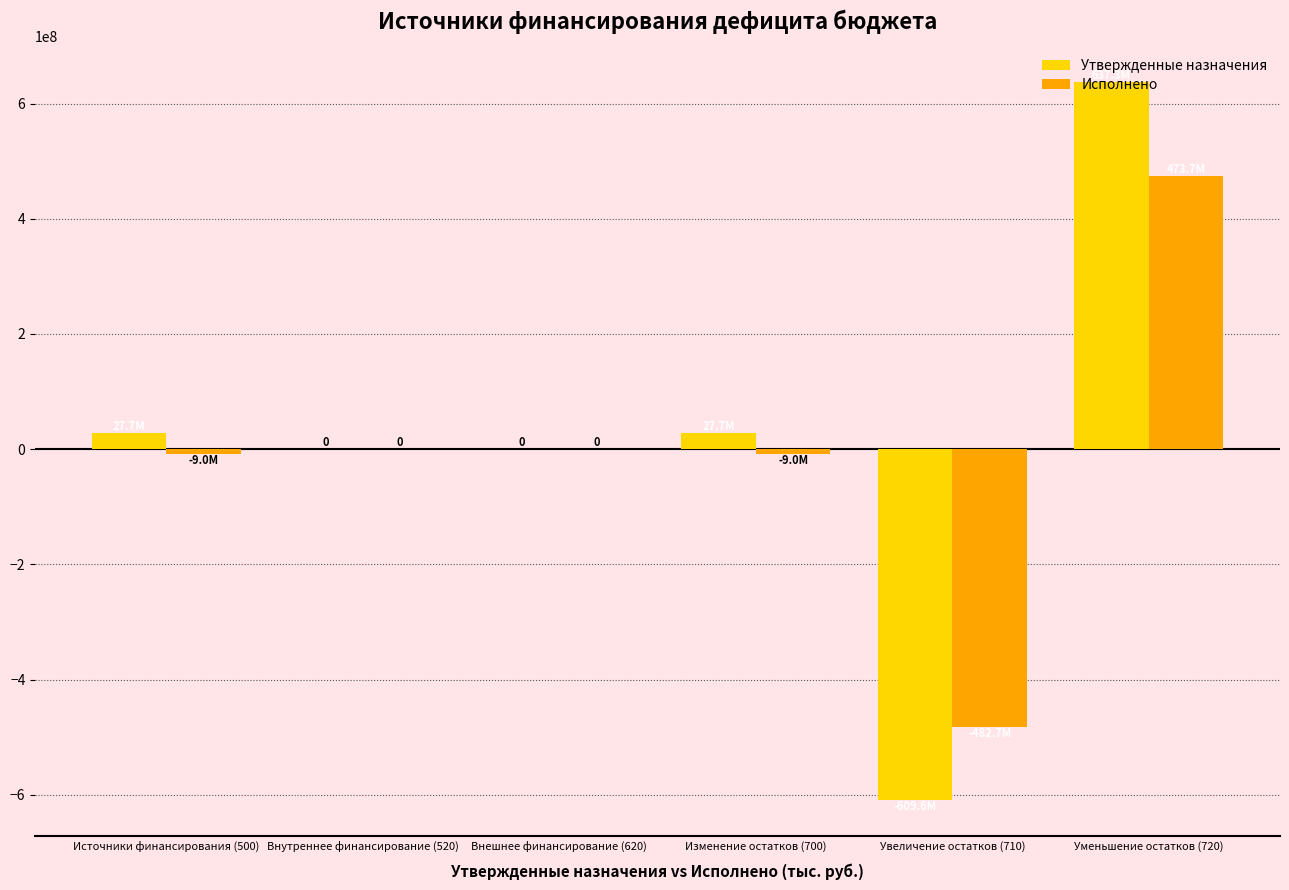

Which series changed the most between Изменение остатков (700) and Увеличение остатков (710)?

Утвержденные назначения